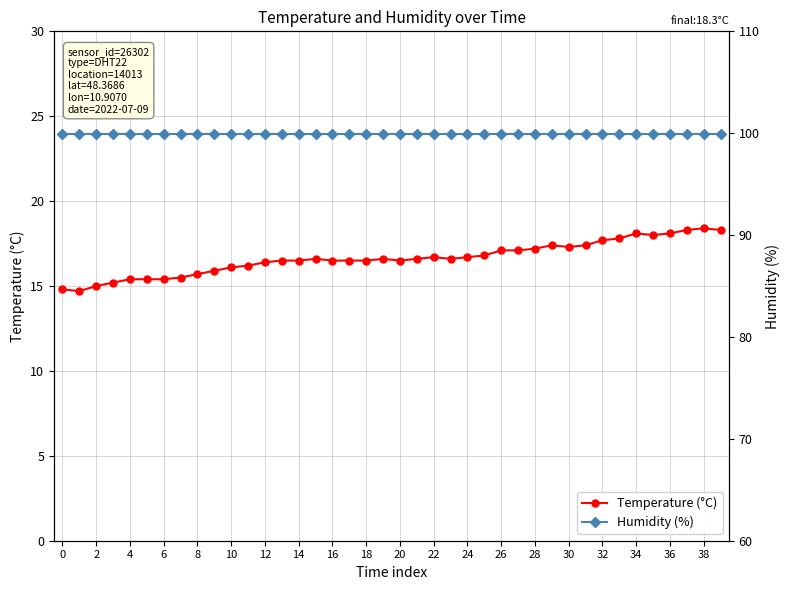

At which label does Temperature (°C) reach its peak?

38